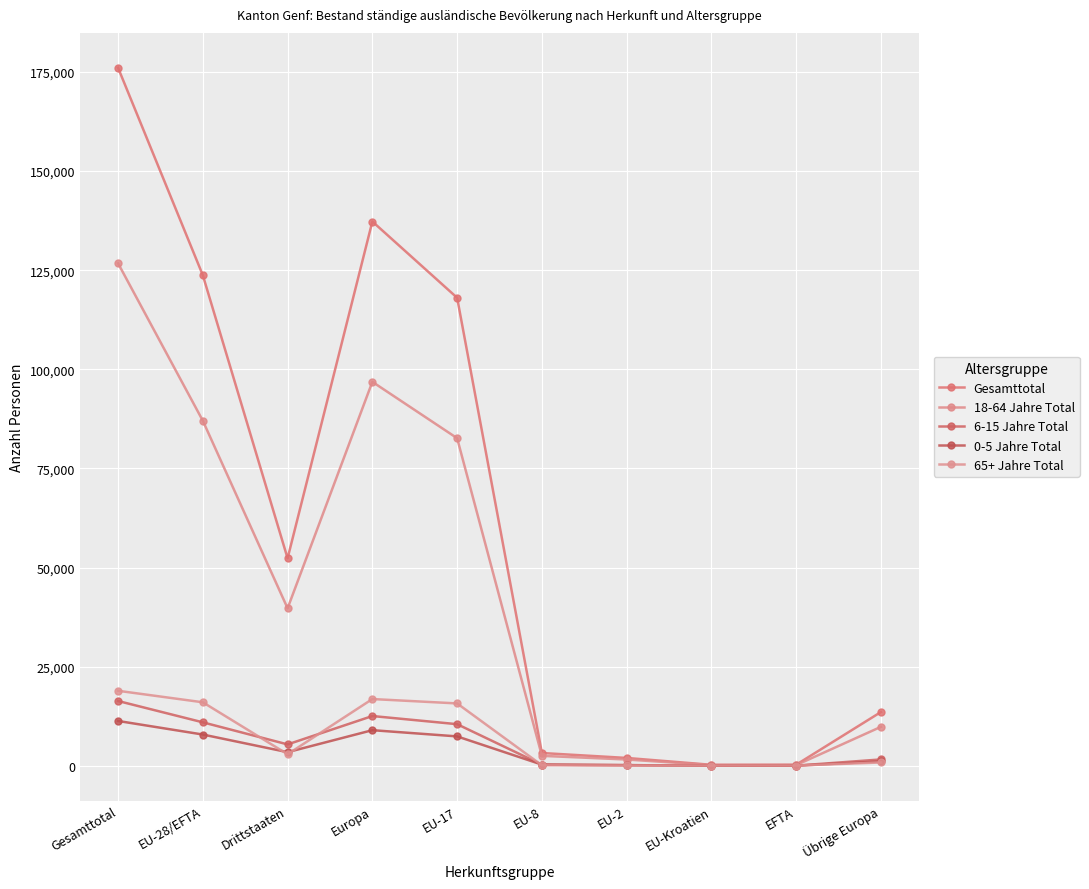

At EU-2, list the series in order from largest to smallest.

Gesamttotal, 18-64 Jahre Total, 0-5 Jahre Total, 6-15 Jahre Total, 65+ Jahre Total